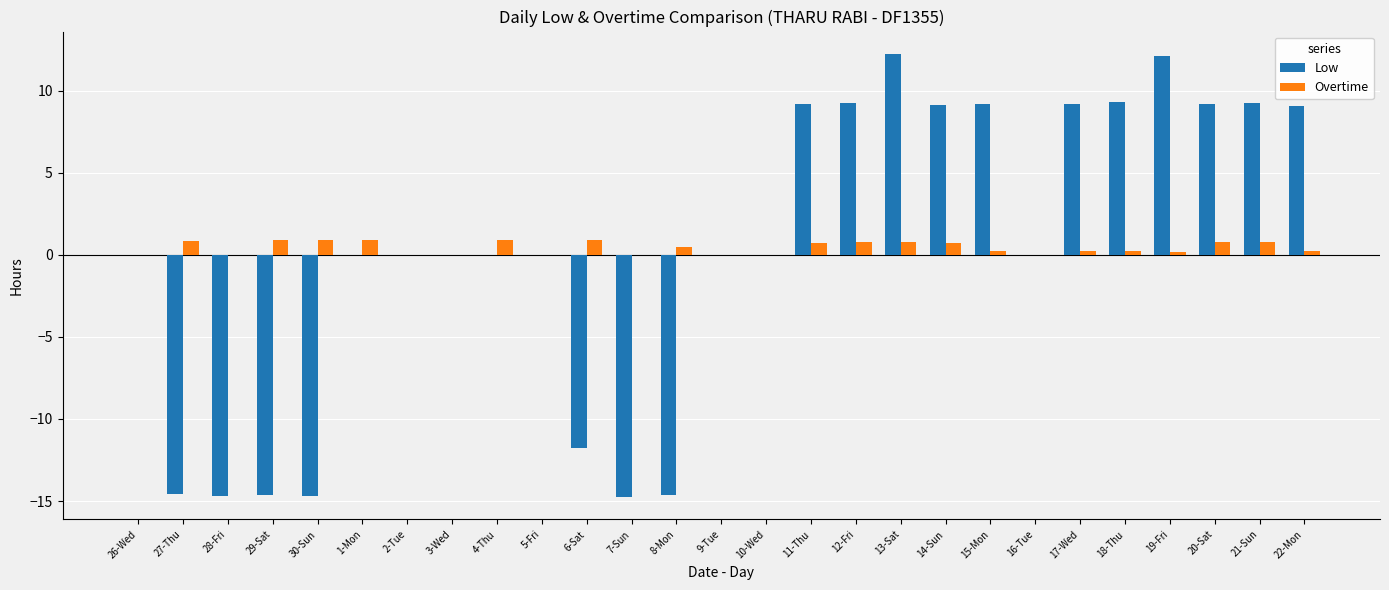

Which series changed the most between 3-Wed and 7-Sun?

Low